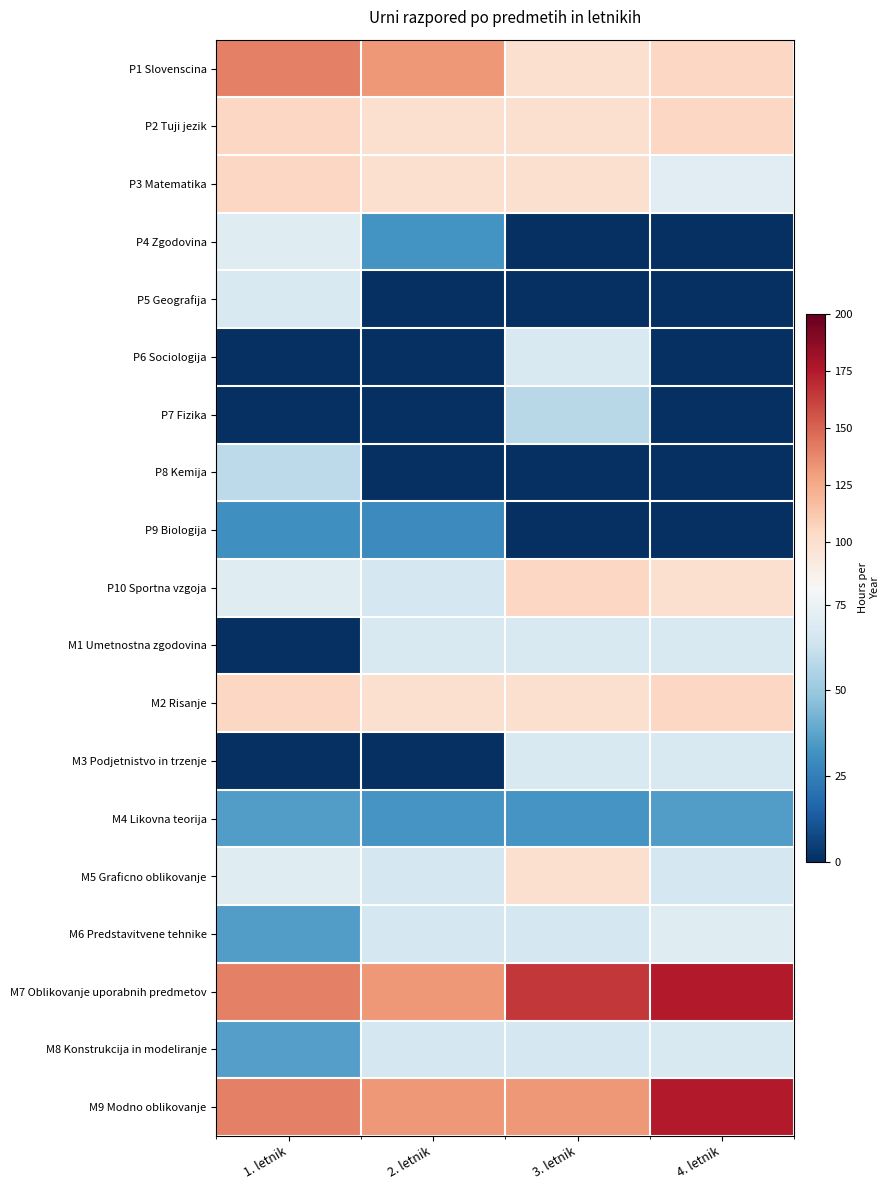

At 2. letnik, list the series in order from smallest to largest.

P5 Geografija, P6 Sociologija, P7 Fizika, P8 Kemija, M3 Podjetnistvo in trzenje, P9 Biologija, P4 Zgodovina, M4 Likovna teorija, P10 Sportna vzgoja, M5 Graficno oblikovanje, M6 Predstavitvene tehnike, M8 Konstrukcija in modeliranje, M1 Umetnostna zgodovina, P2 Tuji jezik, P3 Matematika, M2 Risanje, P1 Slovenscina, M7 Oblikovanje uporabnih predmetov, M9 Modno oblikovanje